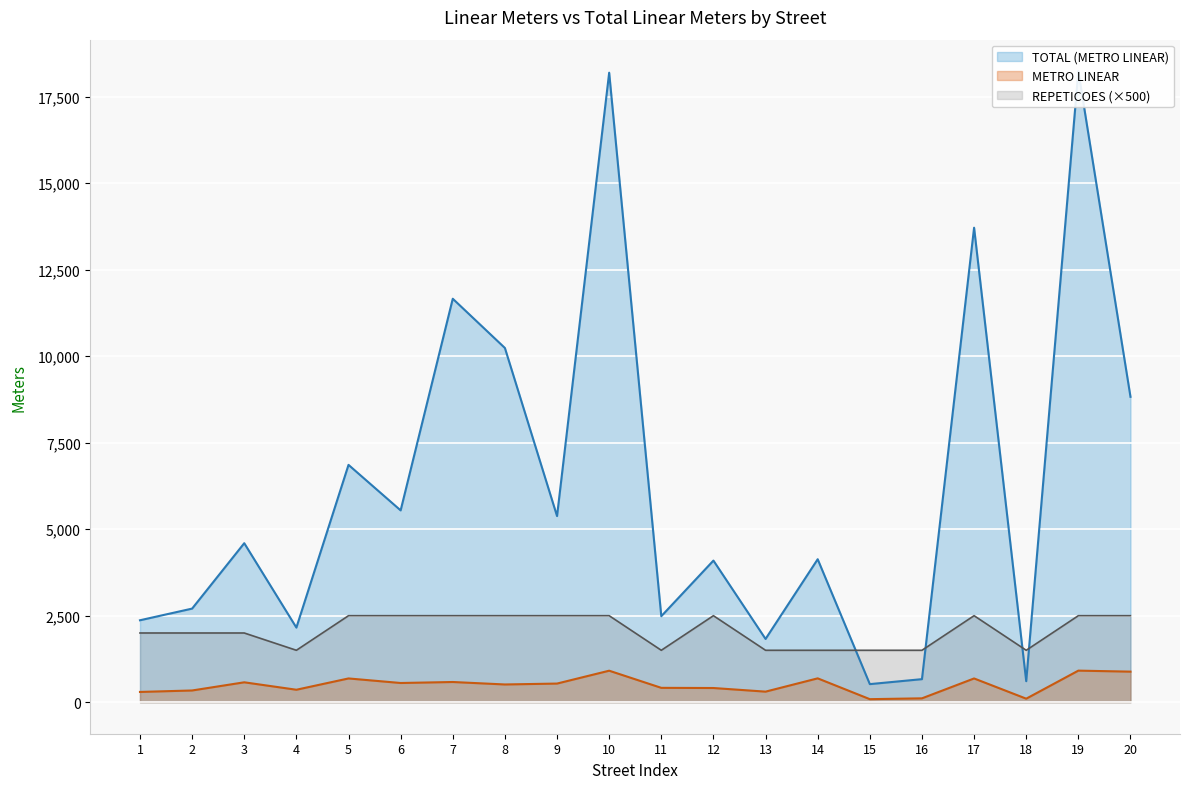

Where is TOTAL (METRO LINEAR) nearest to the value 9380?

20